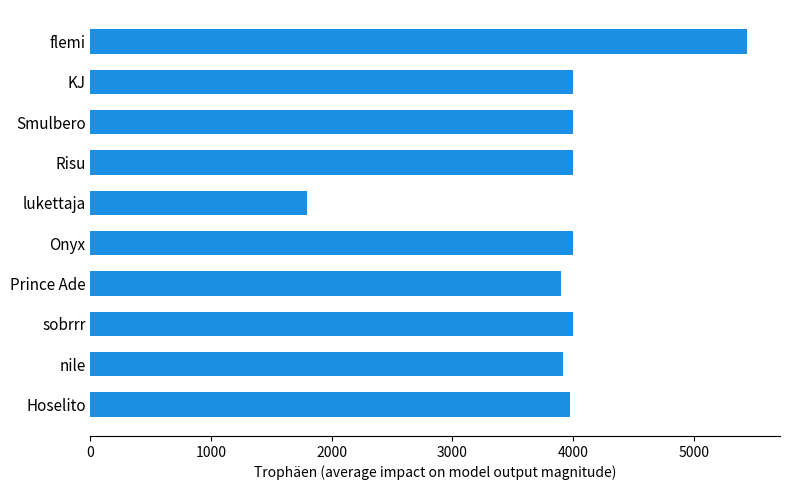

The value at sobrrr is 4001. True or false?

True